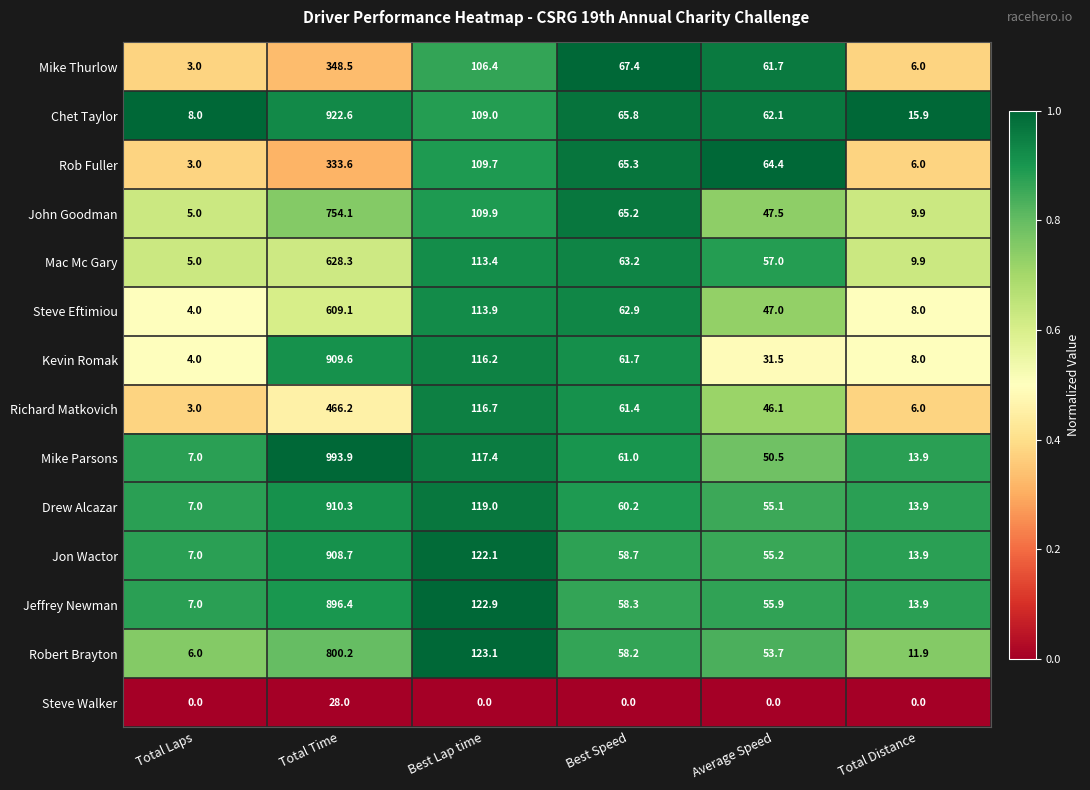

Is it true that John Goodman equals 9.9 at Total Distance?

True